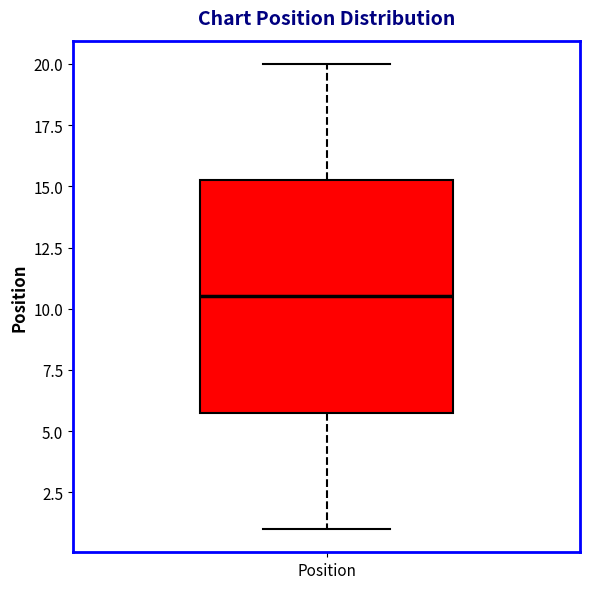

Where does the upper whisker of the box for Position end on the y-axis? The values are not printed on the chart, so give them approximately, as read against the axis.

20.0